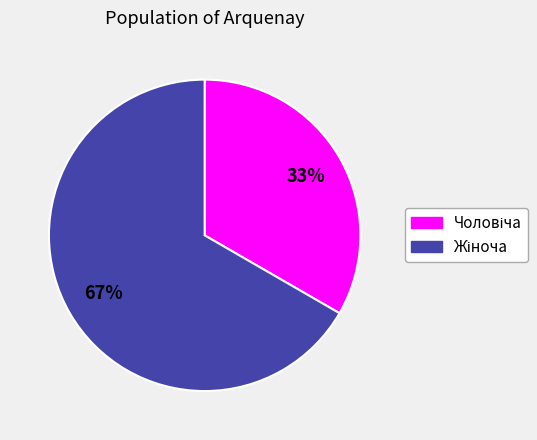

To the nearest percent, what is the average slice percentage?

50%